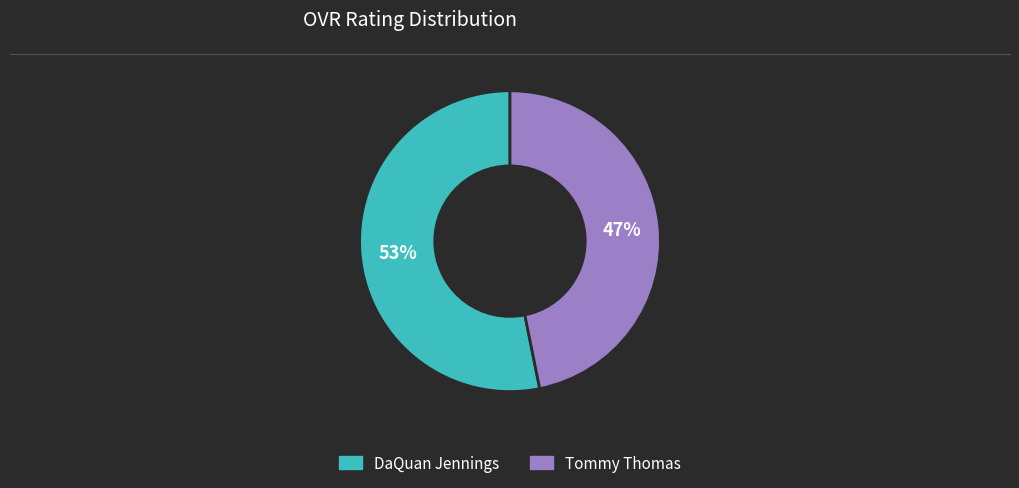

How many segments does this pie chart have?

2